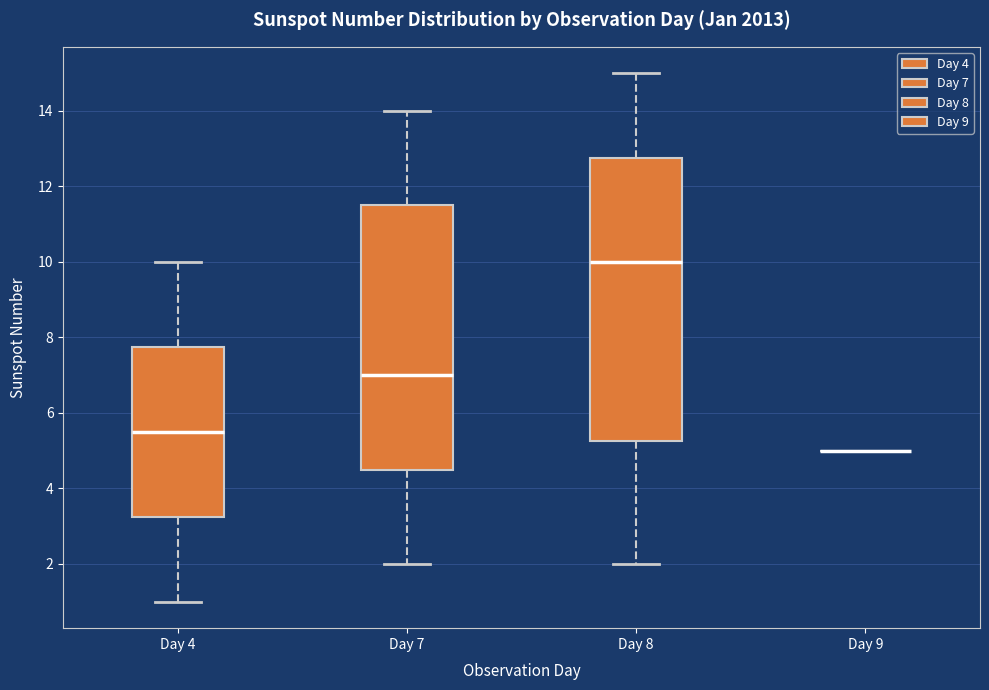

Reading left to right, read every box against the y-axis: the position of its median line, the range the box covers, and the ends of its whiskers. The values are not printed on the chart, so give them approximately, as read against the axis.

Day 4: median 5.6, box 3.2 to 7.8, whiskers 1.0 to 10.0
Day 7: median 7.0, box 4.6 to 11.6, whiskers 2.0 to 14.0
Day 8: median 10.0, box 5.2 to 12.8, whiskers 2.0 to 15.0
Day 9: box collapsed to a line at 5.0, whiskers 5.0 to 5.0